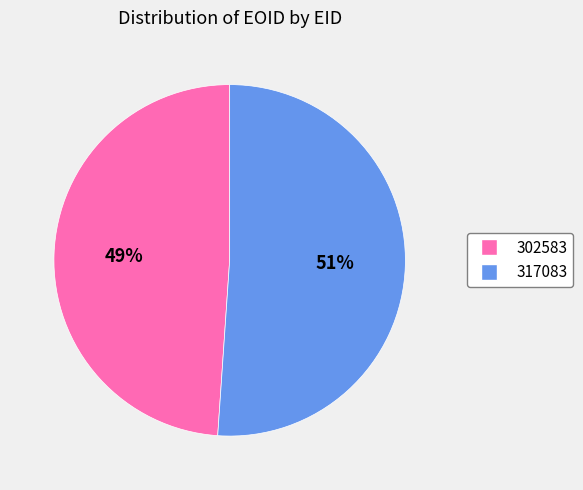

Is 317083 the majority of the pie?

Yes